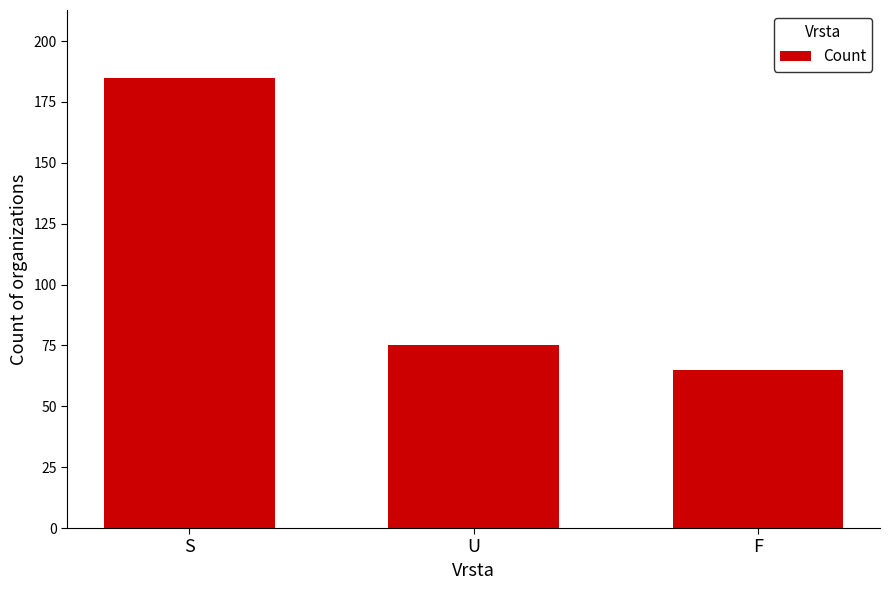

How many bars are there in total?

3